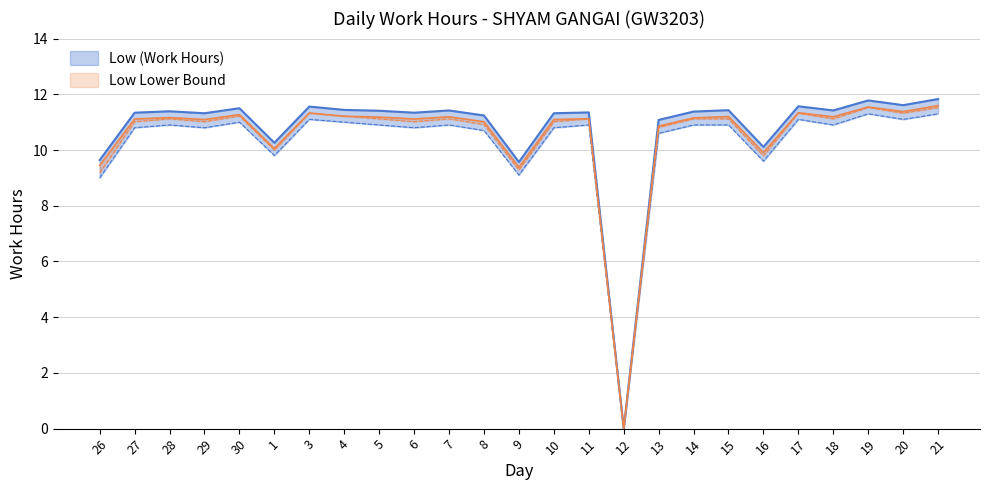

List the labels in order of Low Lower Bound value, largest first.

19, 21, 3, 17, 20, 30, 4, 28, 5, 7, 11, 14, 15, 18, 27, 29, 6, 10, 8, 13, 1, 16, 9, 26, 12